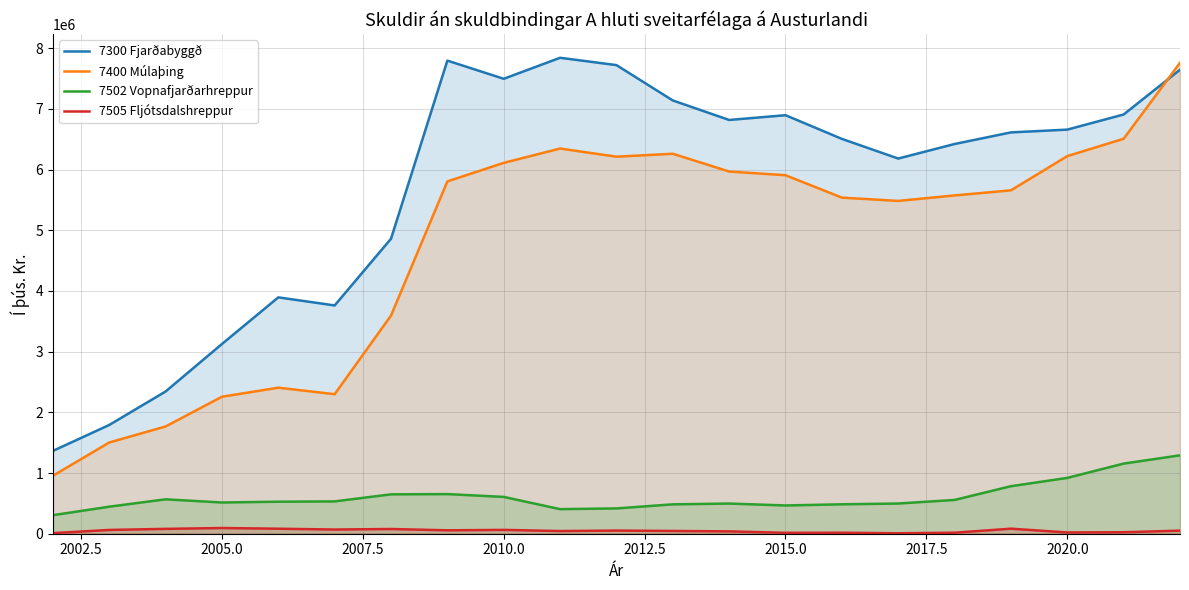

What is the greatest value displayed?

7840958